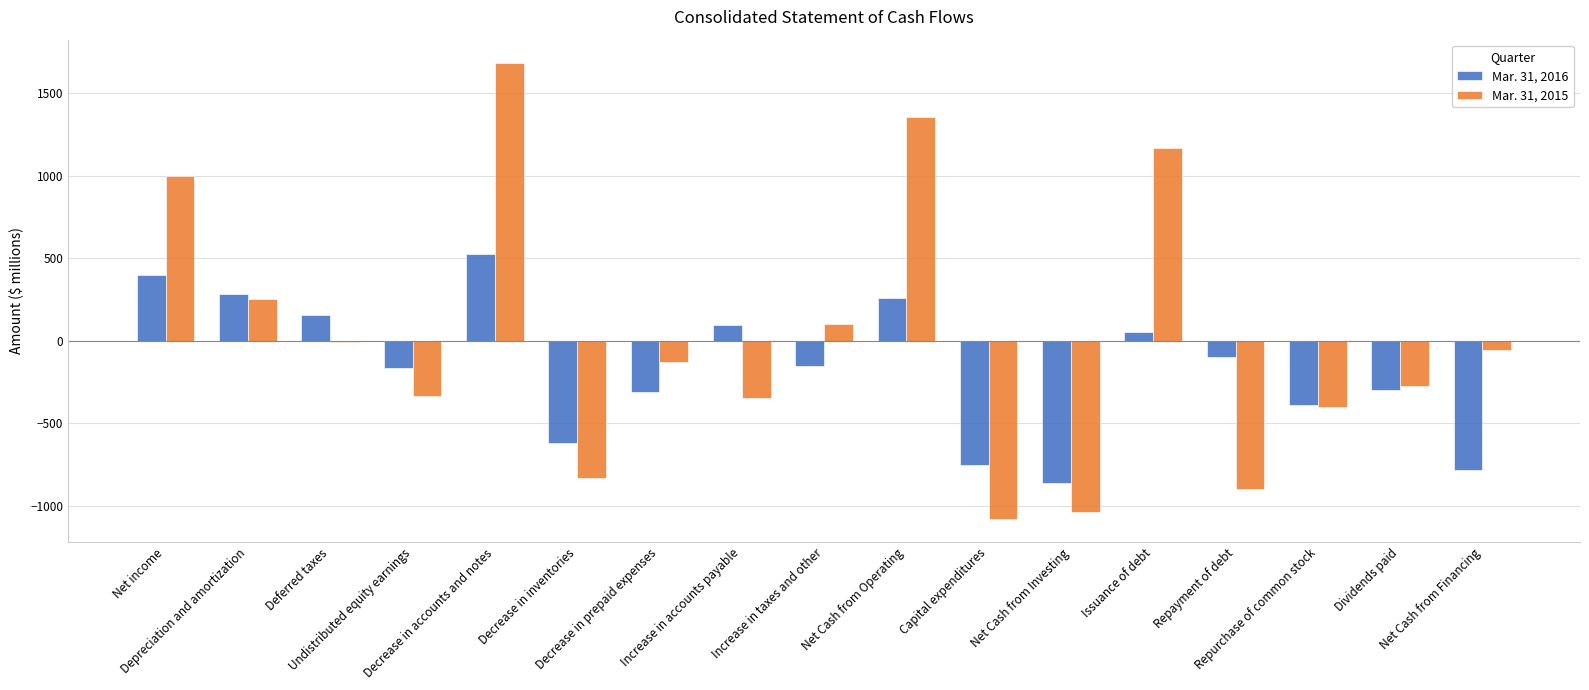

What is the maximum value shown in the chart?

1684